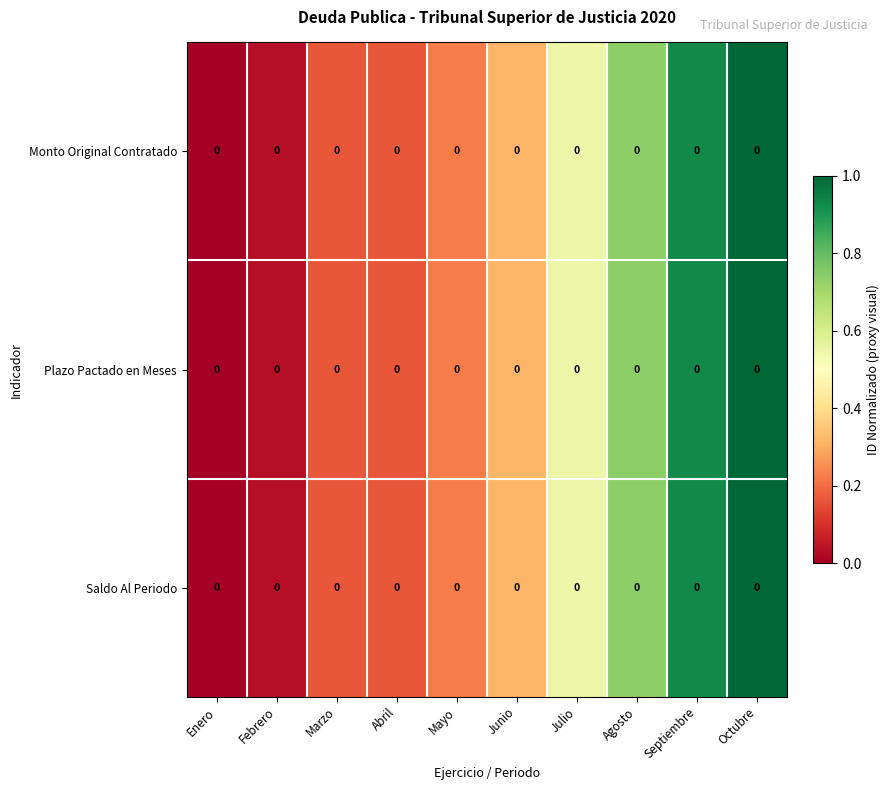

Reading left to right, transcribe all the data shown in this chart.

Monto Original Contratado: Enero=0.0	Febrero=0.0	Marzo=0.0	Abril=0.0	Mayo=0.0	Junio=0.0	Julio=0.0	Agosto=0.0	Septiembre=0.0	Octubre=0.0
Plazo Pactado en Meses: Enero=0.0	Febrero=0.0	Marzo=0.0	Abril=0.0	Mayo=0.0	Junio=0.0	Julio=0.0	Agosto=0.0	Septiembre=0.0	Octubre=0.0
Saldo Al Periodo: Enero=0.0	Febrero=0.0	Marzo=0.0	Abril=0.0	Mayo=0.0	Junio=0.0	Julio=0.0	Agosto=0.0	Septiembre=0.0	Octubre=0.0